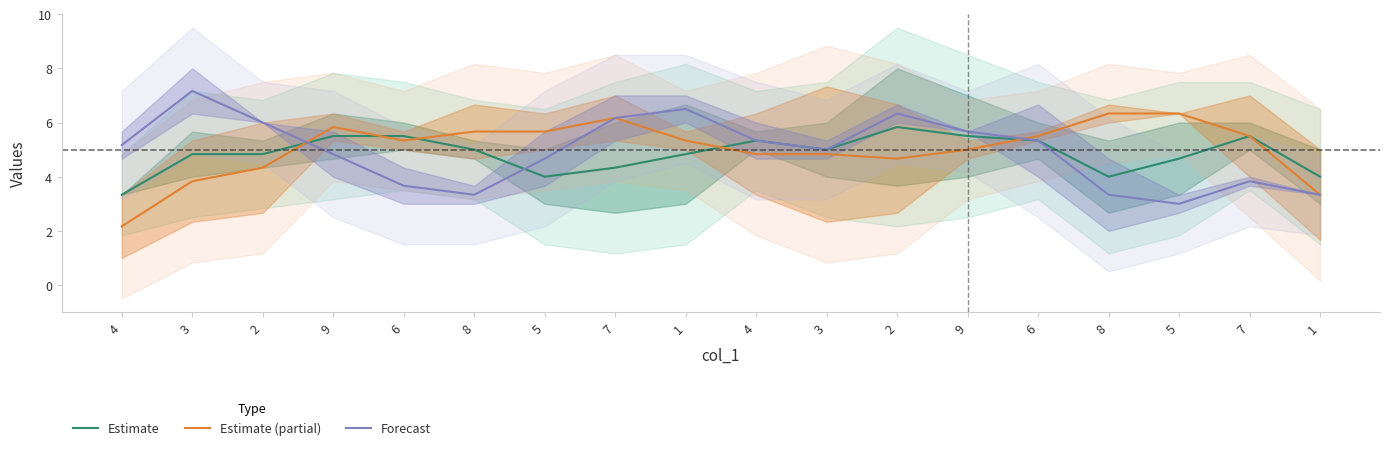

What is the sum of the Forecast values at 3 and 3?

12.2